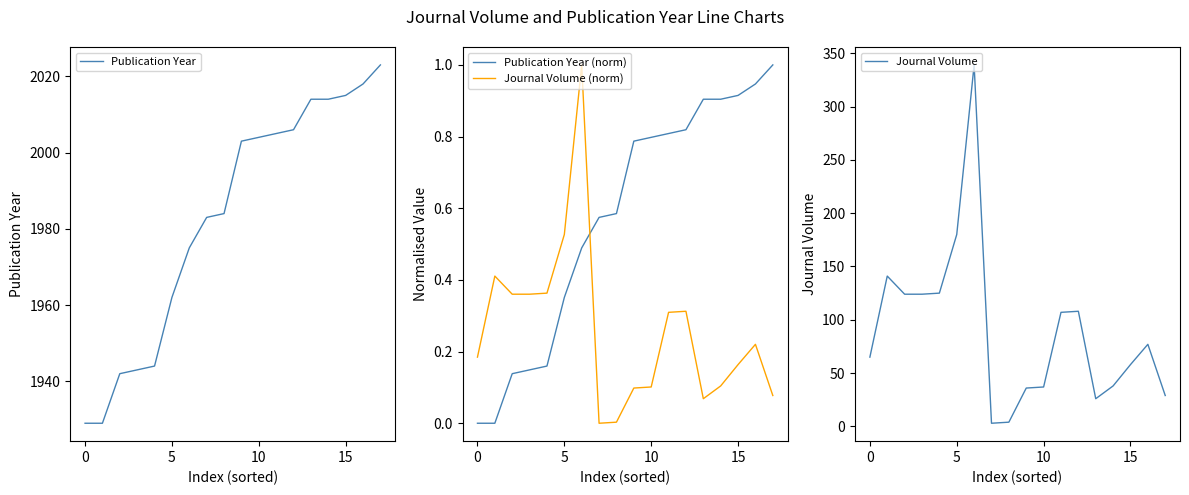

What is the highest value of the Publication Year (norm) series?

1.0